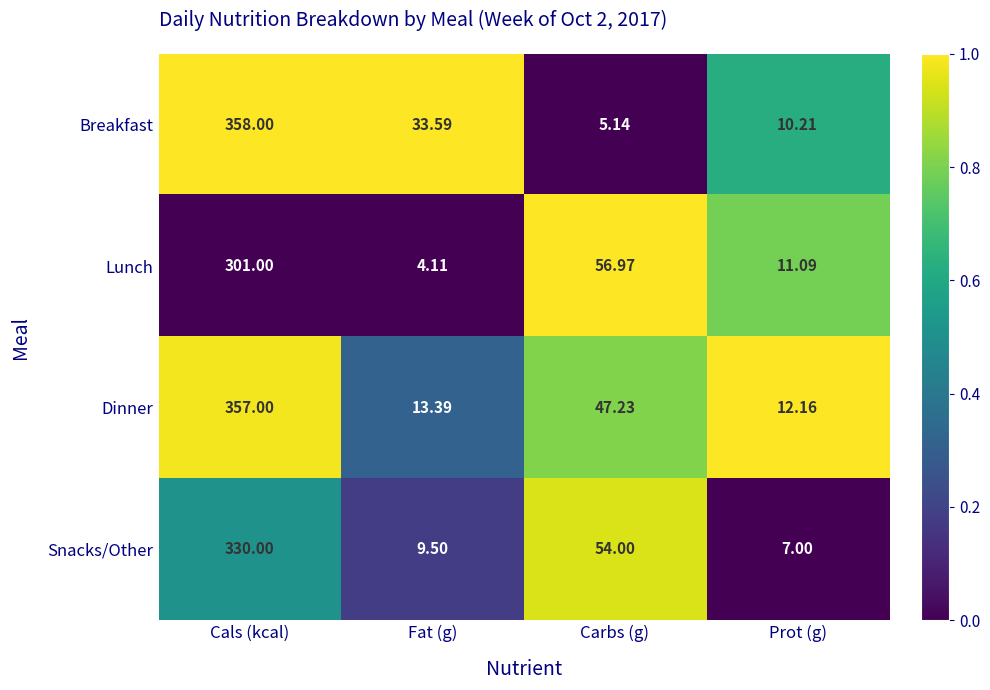

Which series changed the most between Carbs (g) and Prot (g)?

Snacks/Other